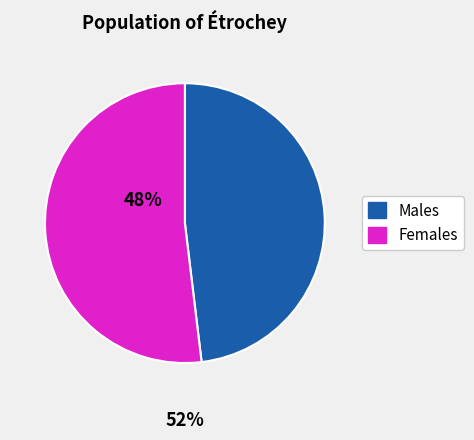

Is there any slice that represents more than half of the pie?

Yes